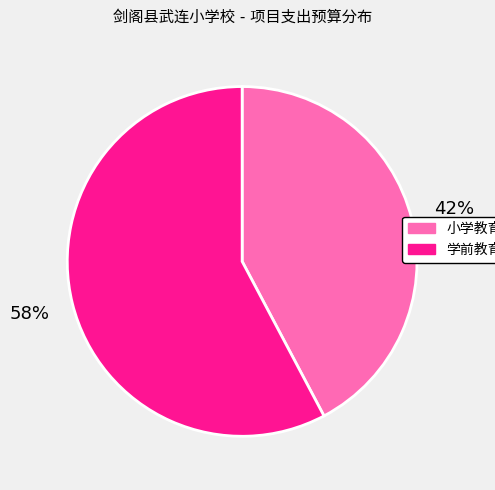

How many slices are in this pie chart?

2